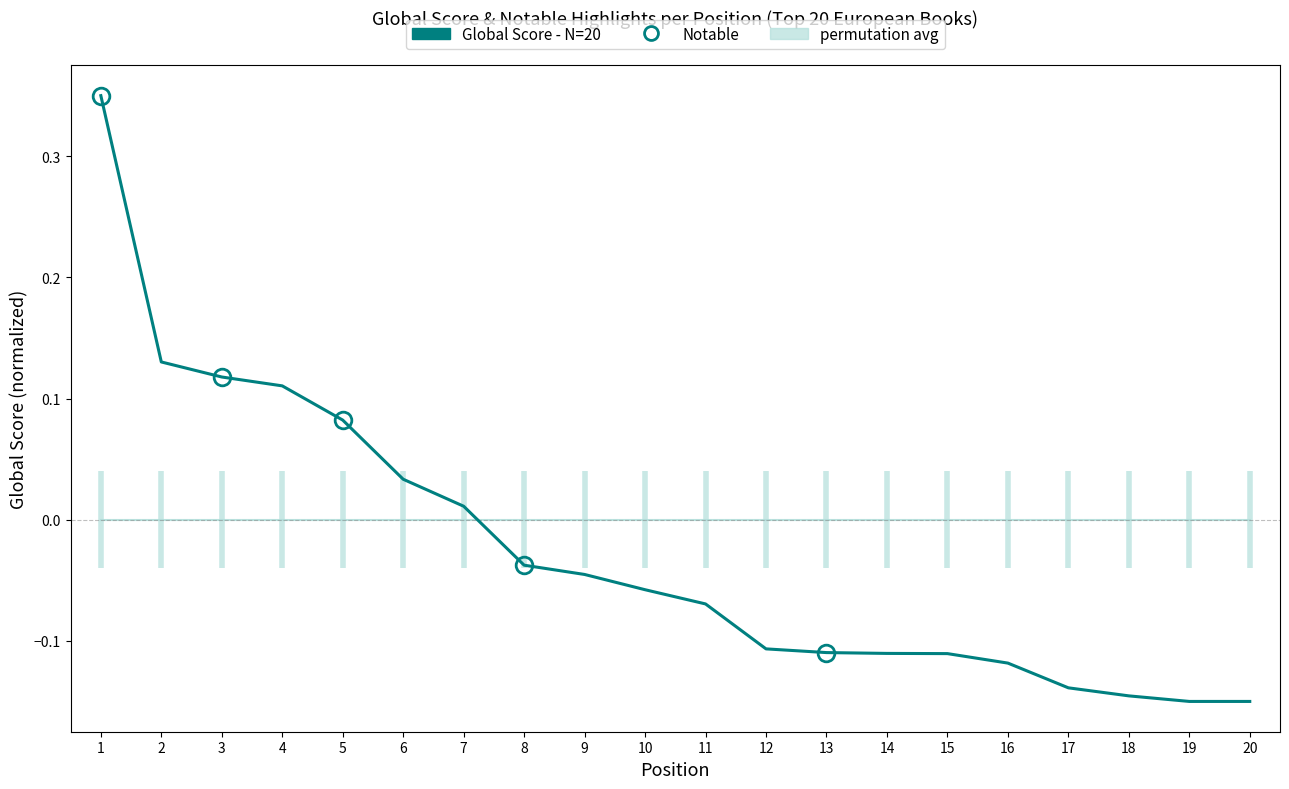

How many data points does each series have?

20